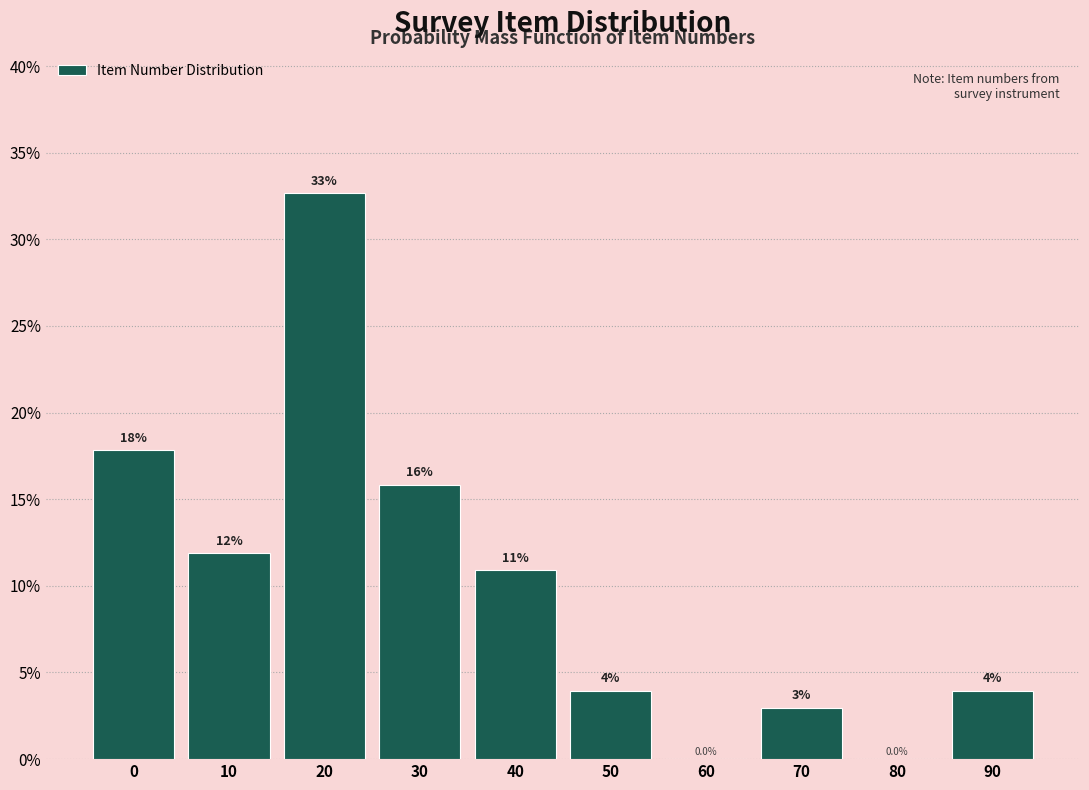

Reading left to right, list all the values displayed in this chart.

0=17.8	10=11.9	20=32.7	30=15.8	40=10.9	50=4.0	60=0.0	70=3.0	80=0.0	90=4.0